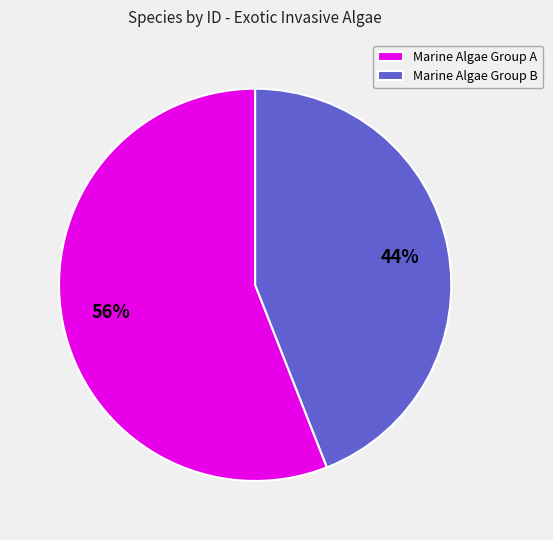

To the nearest percent, what is the difference between the largest and smallest slice percentages?

12%